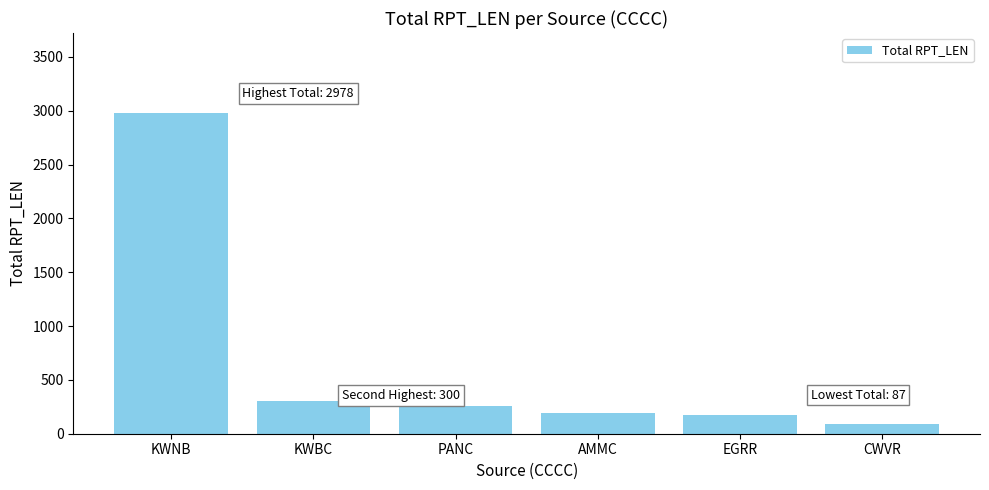

What is the sum of all values?

3983